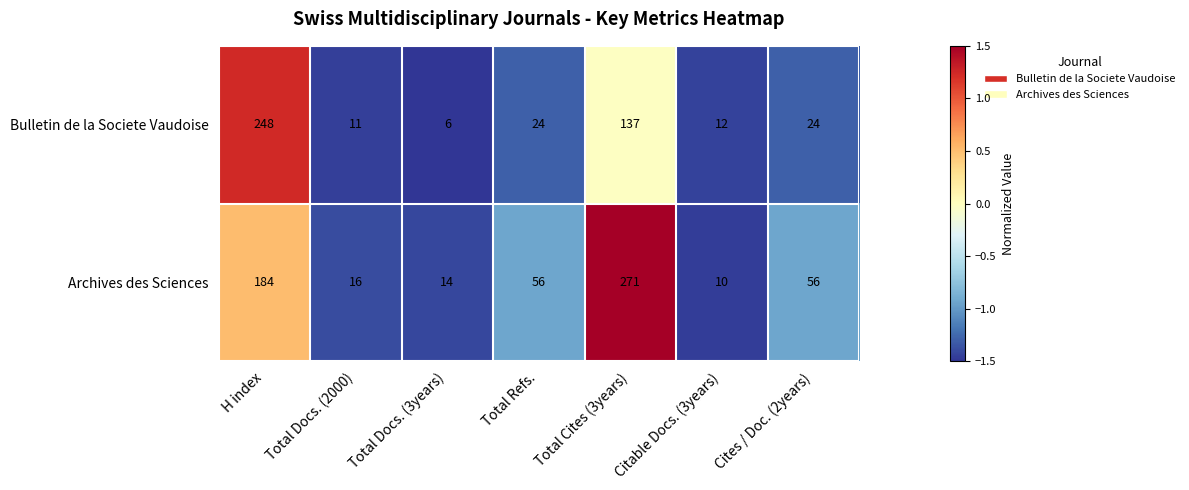

What is the sum of all Bulletin de la Societe Vaudoise values?

462